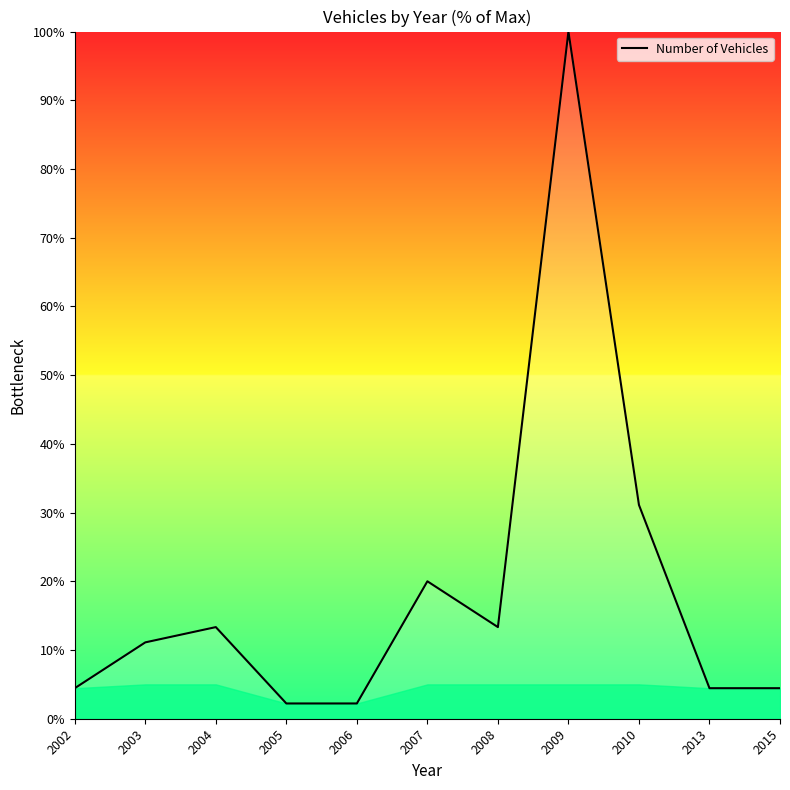

What is the approximate value at 2013?

4.4